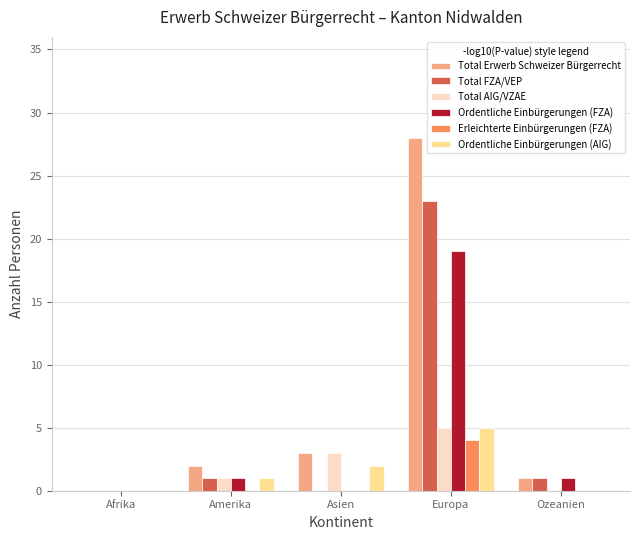

Which category has the highest value in the Total Erwerb Schweizer Bürgerrecht series?

Europa